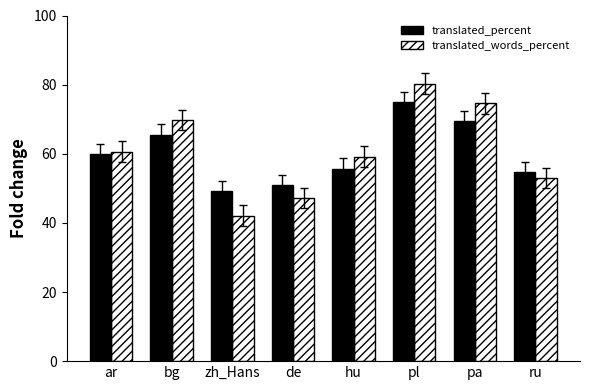

Does the chart contain stacked bars?

No